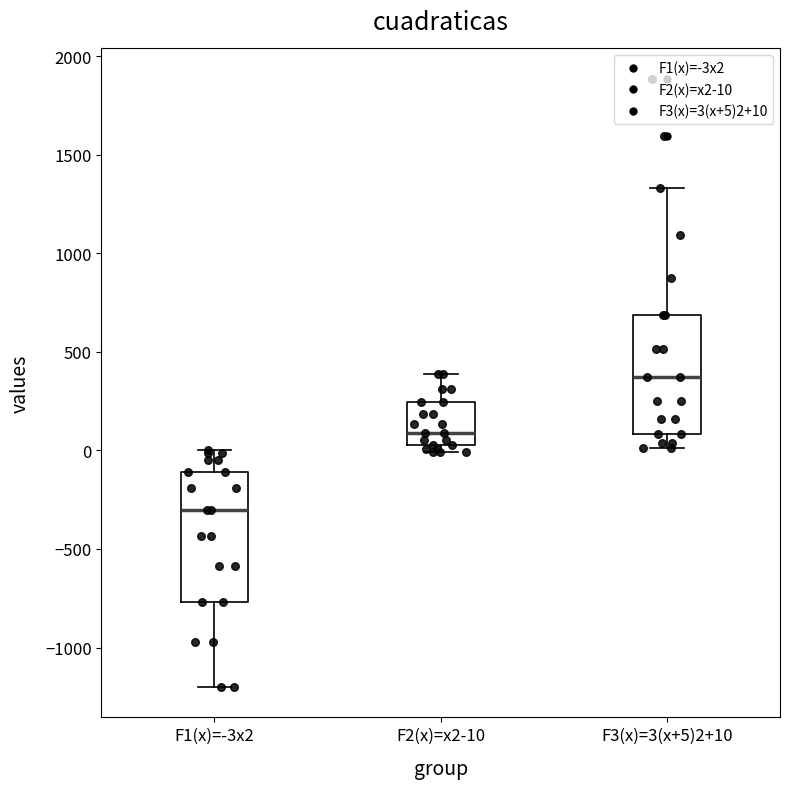

Comparing the boxes themselves (not the whiskers), which one is the tallest?

F1(x)=-3x2